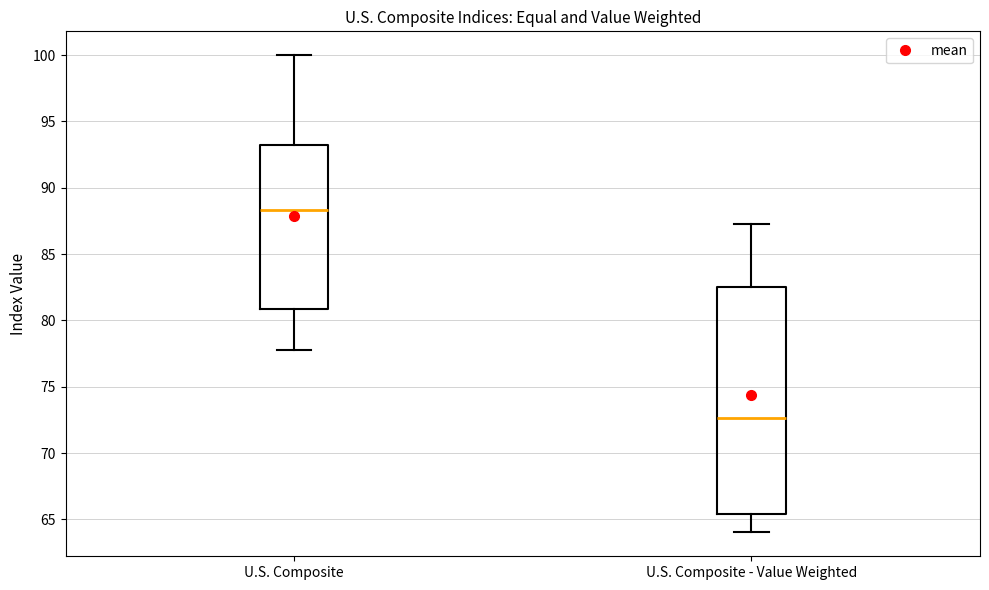

Which box's median line is the highest?

U.S. Composite